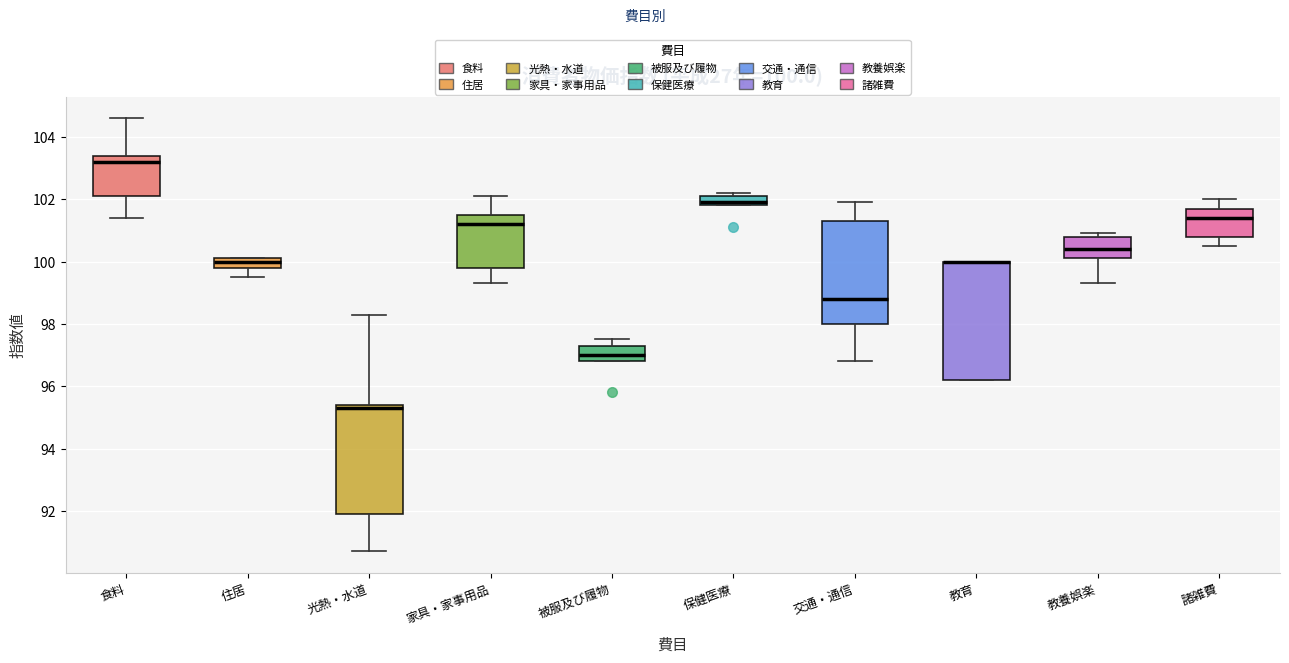

Which box is the tallest, from its lower edge to its upper edge?

教育